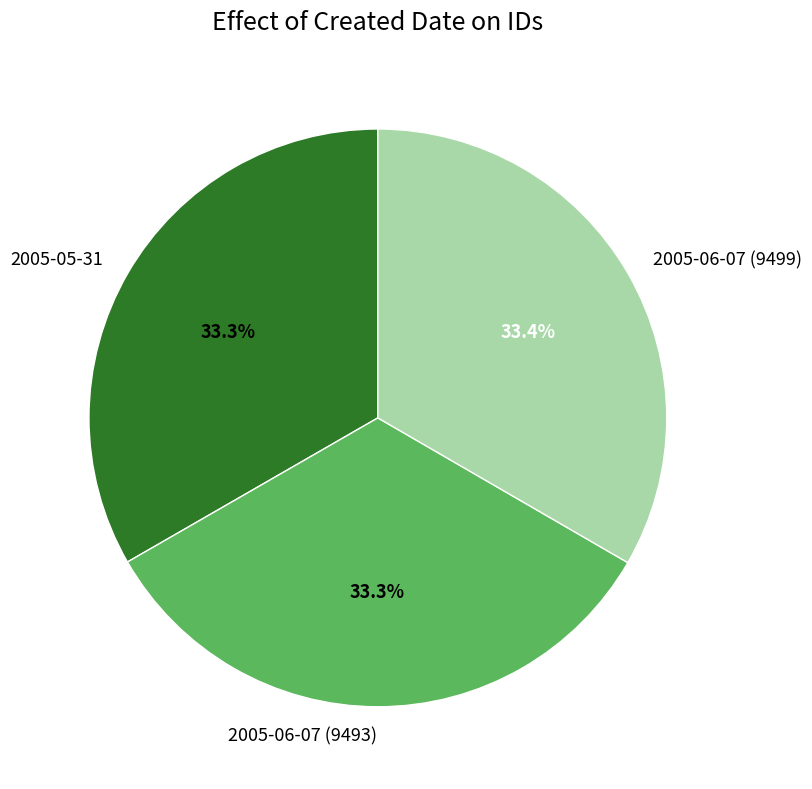

How many segments does this pie chart have?

3